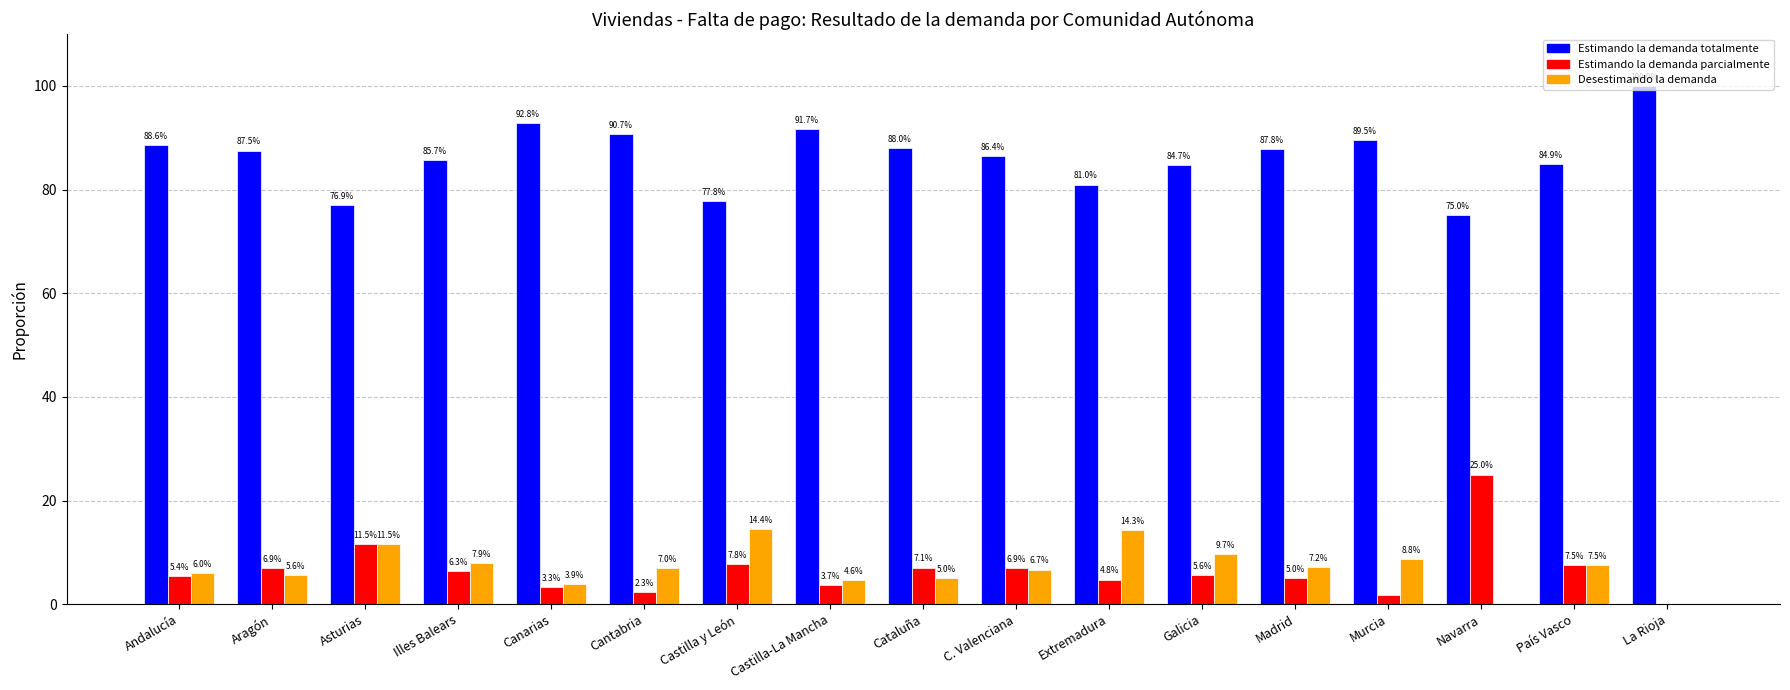

What is the total value across all series at Cantabria?

100.0